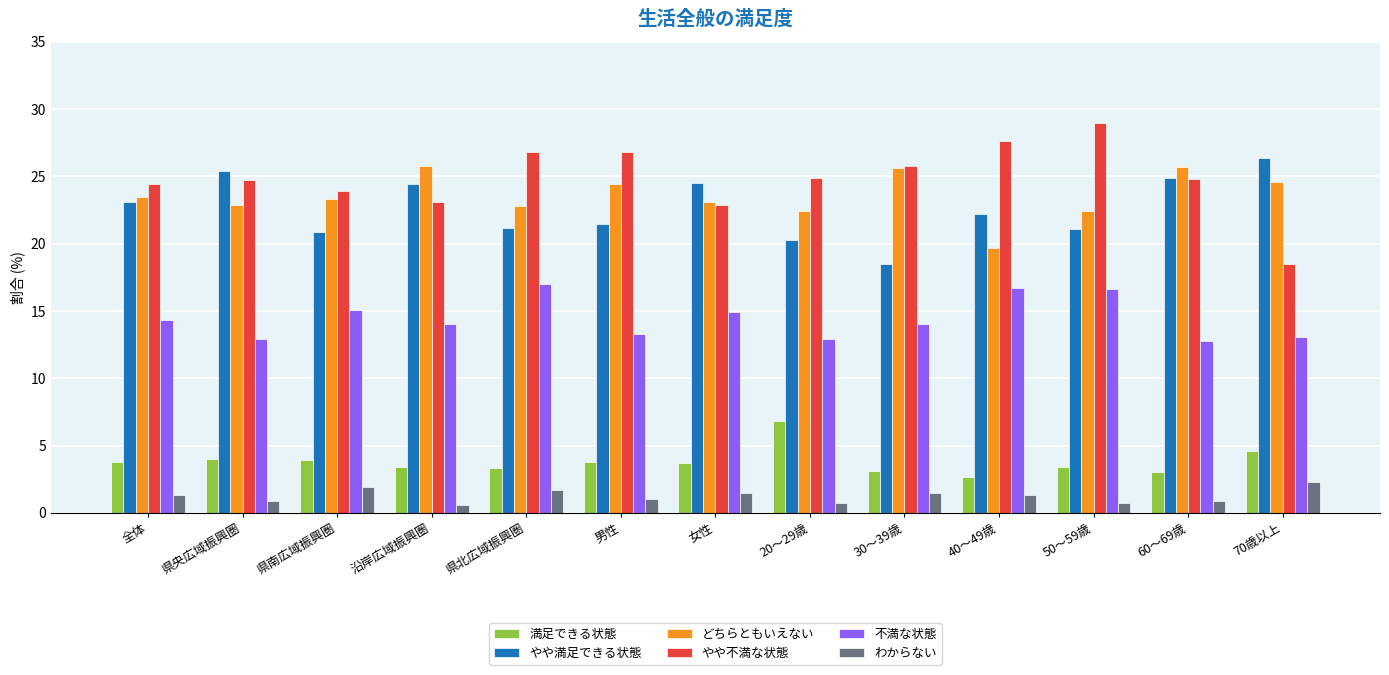

What is the value of the やや不満な状態 bar at the 2nd from the left?

24.7